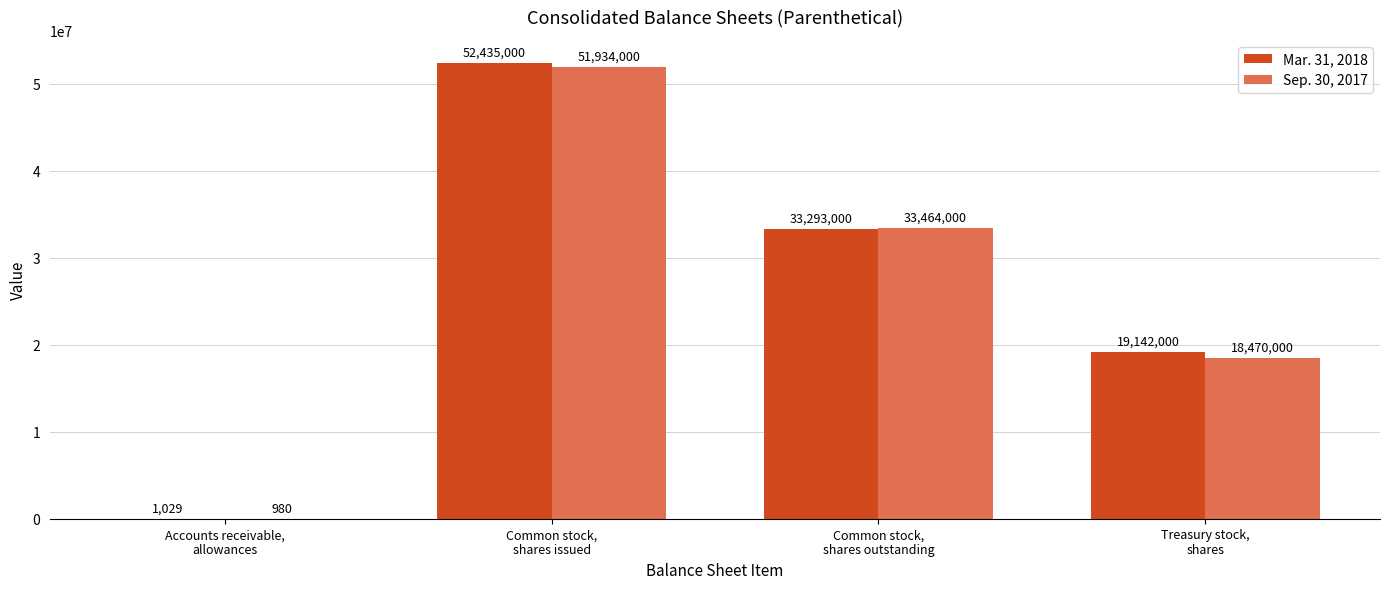

Count the number of categories in the chart.

4